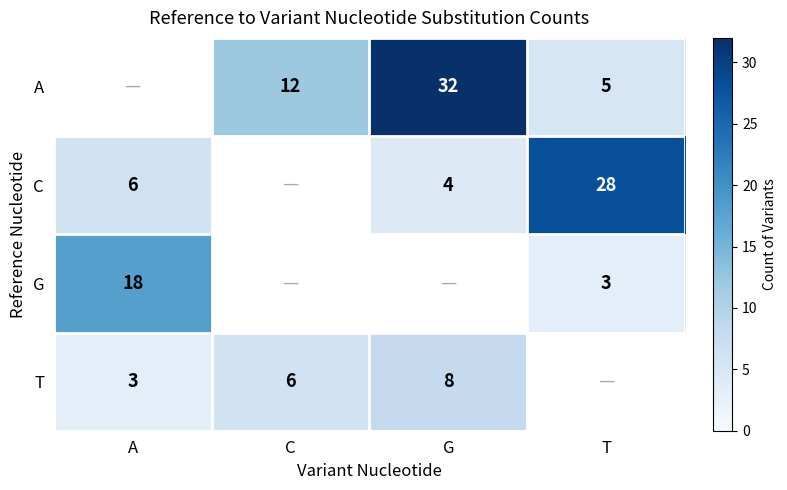

How many distinct data groups are displayed?

4